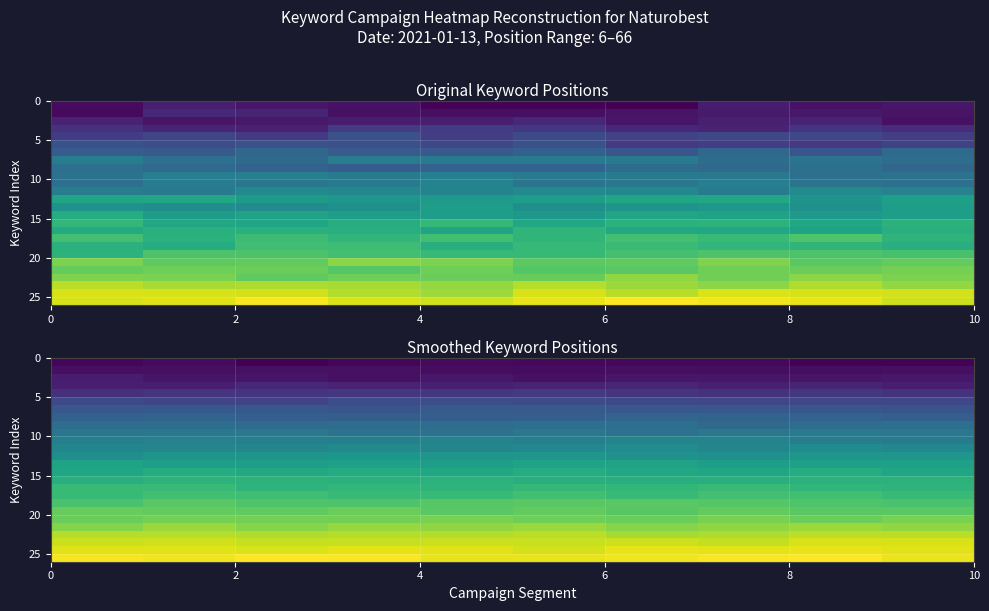

Is it true that row_20 equals 51.7 at 2?

True